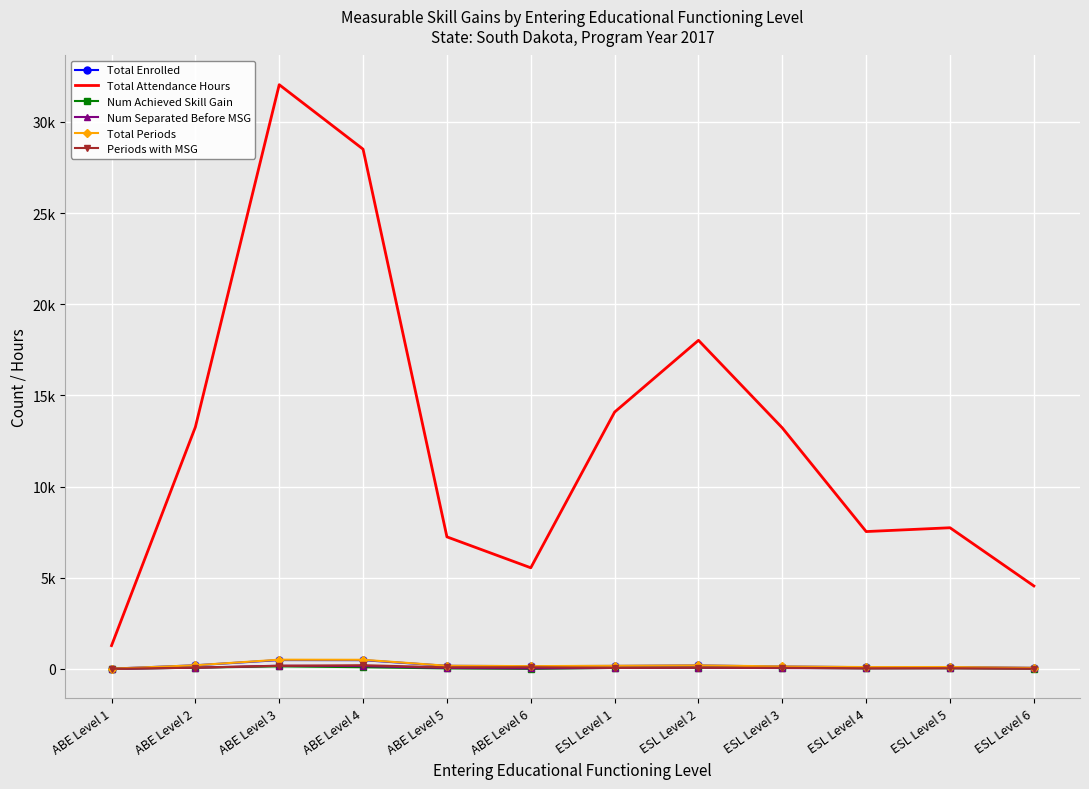

How many interior local peaks does the Total Periods series have?

3